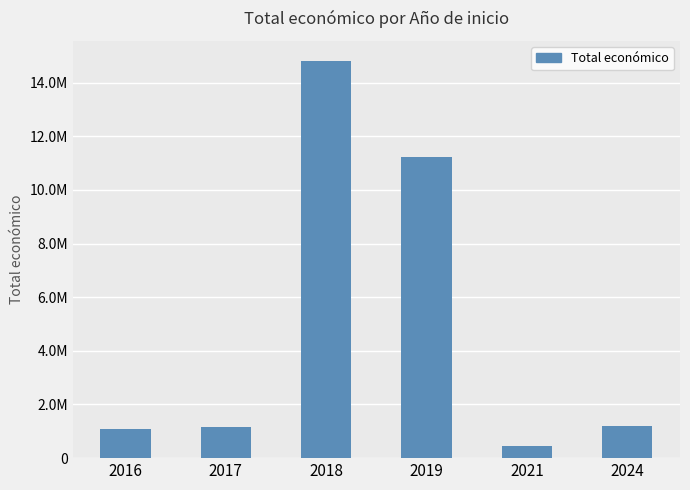

What is the difference between the maximum and minimum values?

14375639